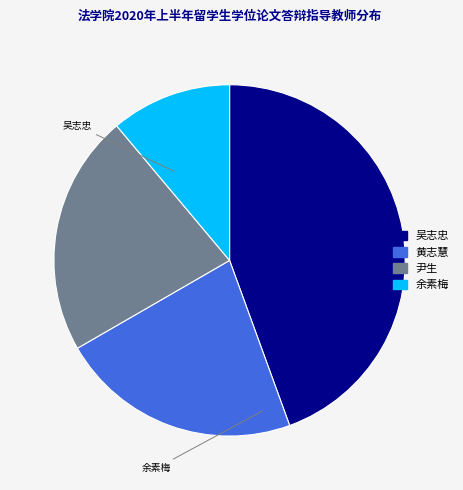

How many slices are in this pie chart?

4